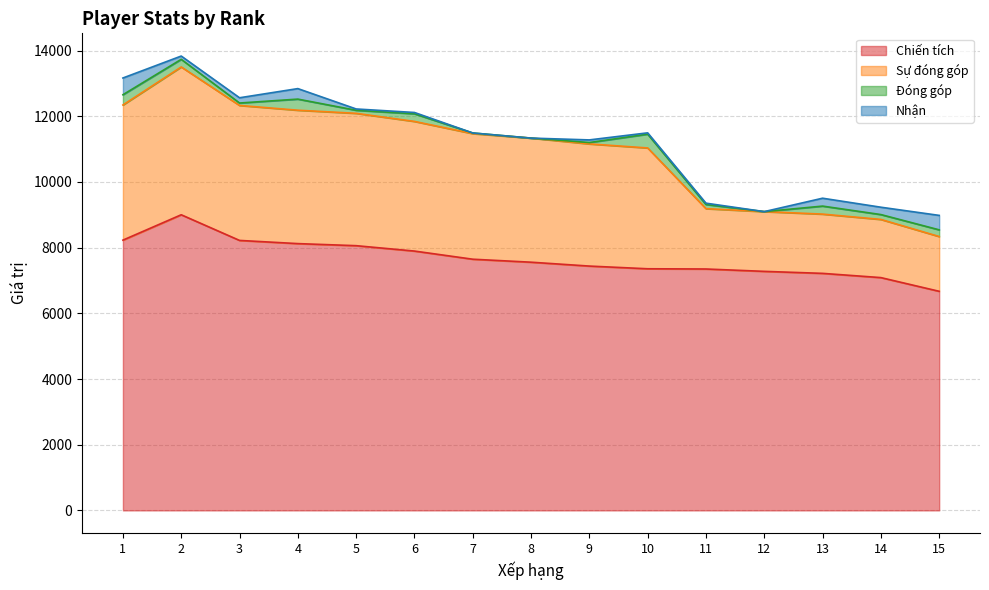

Where do Đóng góp and Nhận first cross each other?

1 and 2